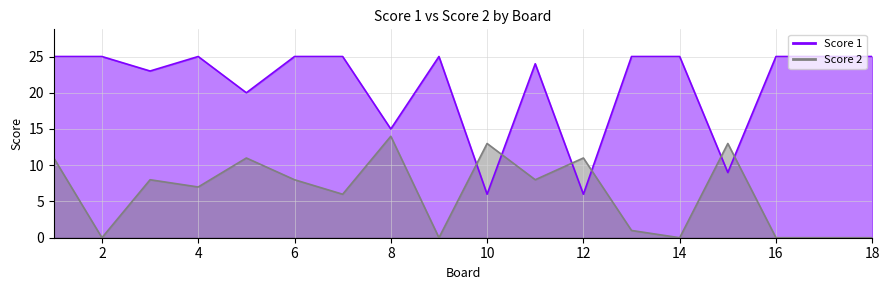

Between 4 and 18, which series saw the biggest shift?

Score 2